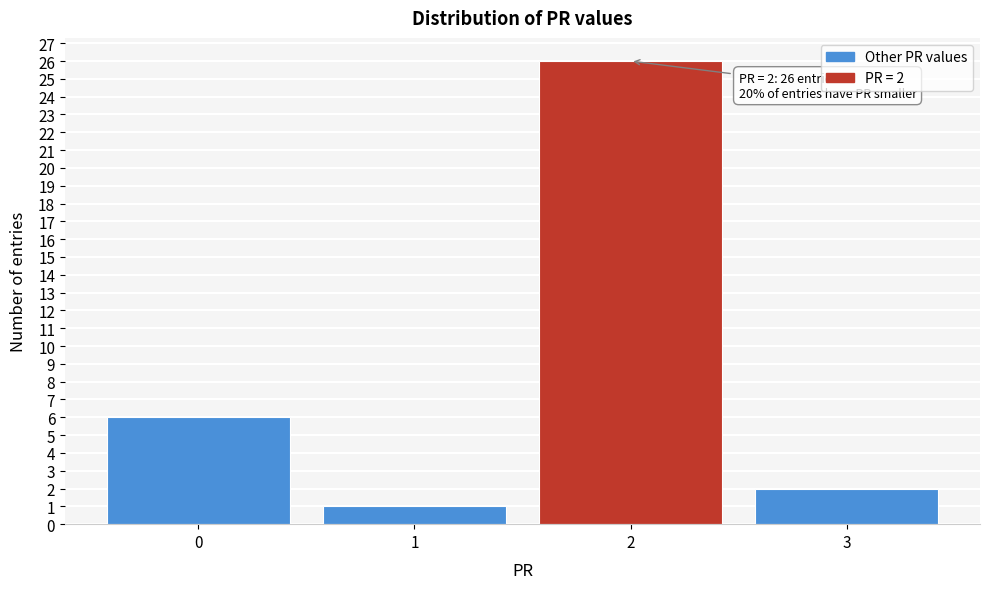

Which range on the x-axis has the tallest bar?

1.5 to 2.5